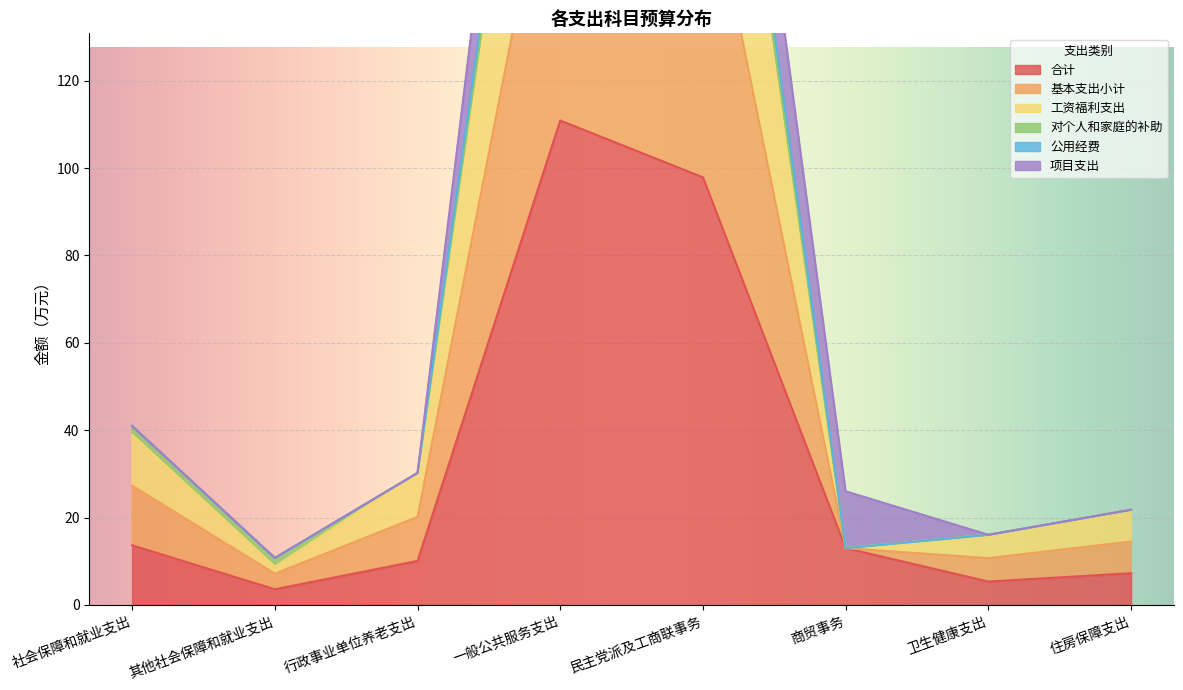

What is the minimum value for 合计?

3.6